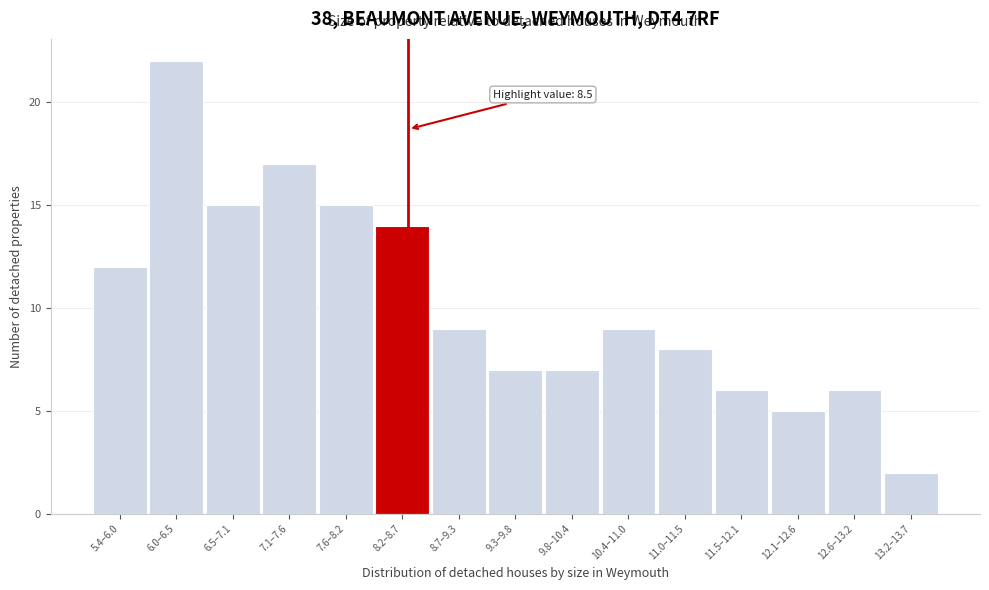

Reading left to right, what are all the values shown in this chart?

5.4–6.0=12	6.0–6.5=22	6.5–7.1=15	7.1–7.6=17	7.6–8.2=15	8.2–8.7=14	8.7–9.3=9	9.3–9.8=7	9.8–10.4=7	10.4–11.0=9	11.0–11.5=8	11.5–12.1=6	12.1–12.6=5	12.6–13.2=6	13.2–13.7=2